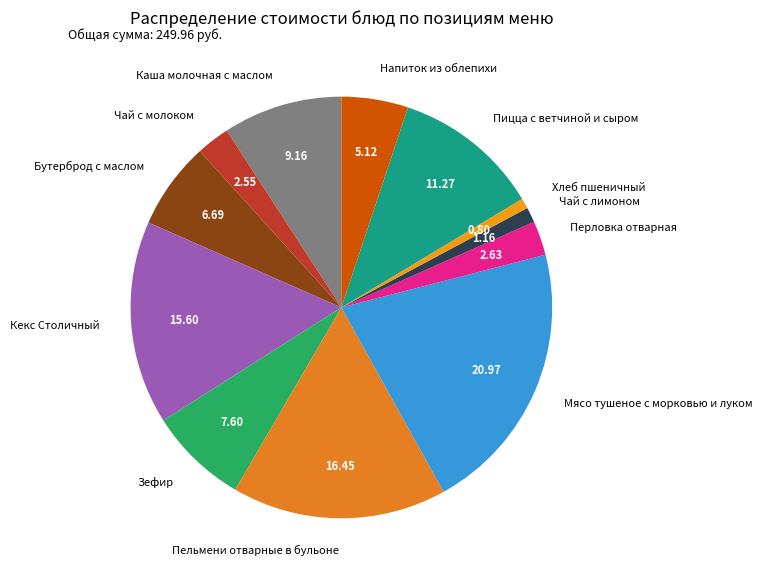

Do Чай с молоком and Мясо тушеное с морковью и луком together represent more than half of the pie?

No